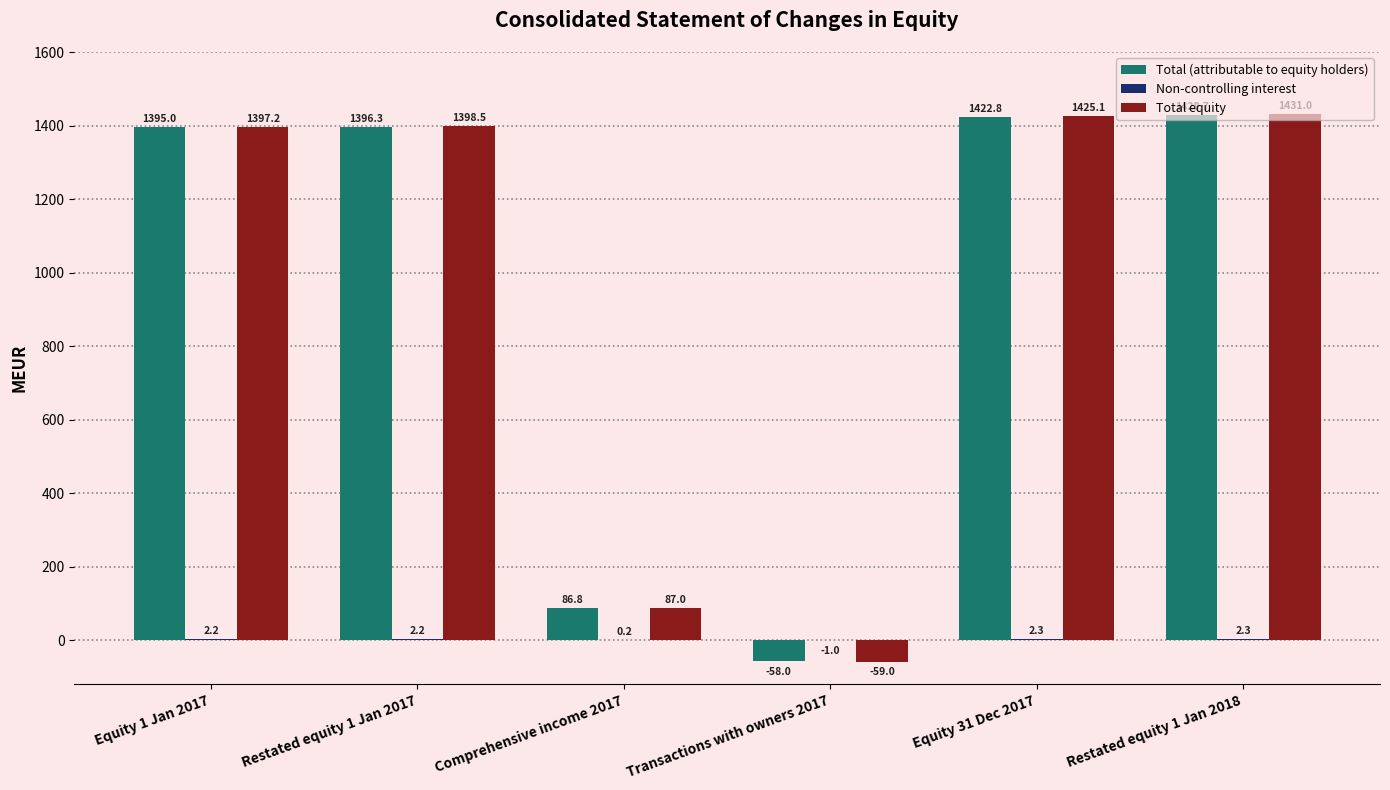

Which category has the highest value across all series?

Restated equity 1 Jan 2018